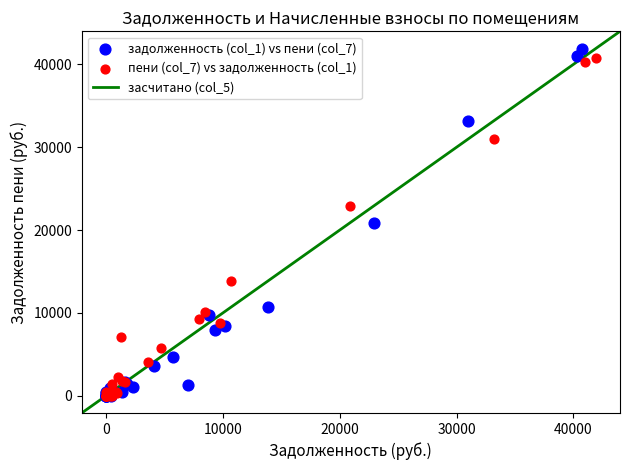

Which series has the largest Y range (max minus min)?

задолженность (col_1) vs пени (col_7)